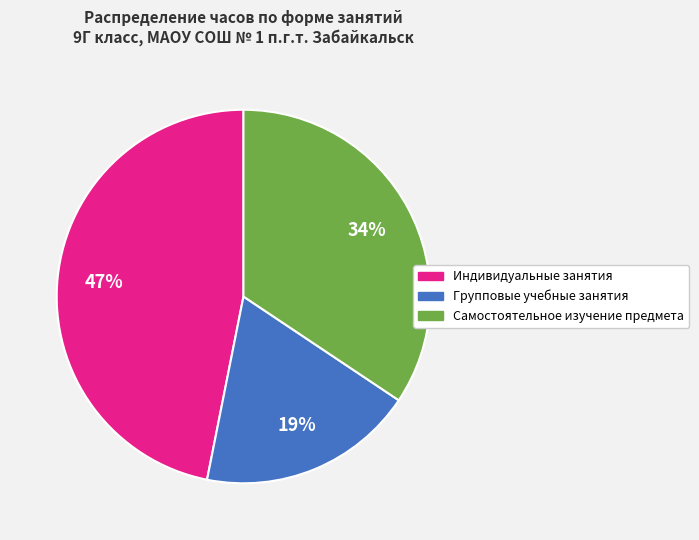

What percentage is the Групповые учебные занятия slice, to the nearest percent?

19%